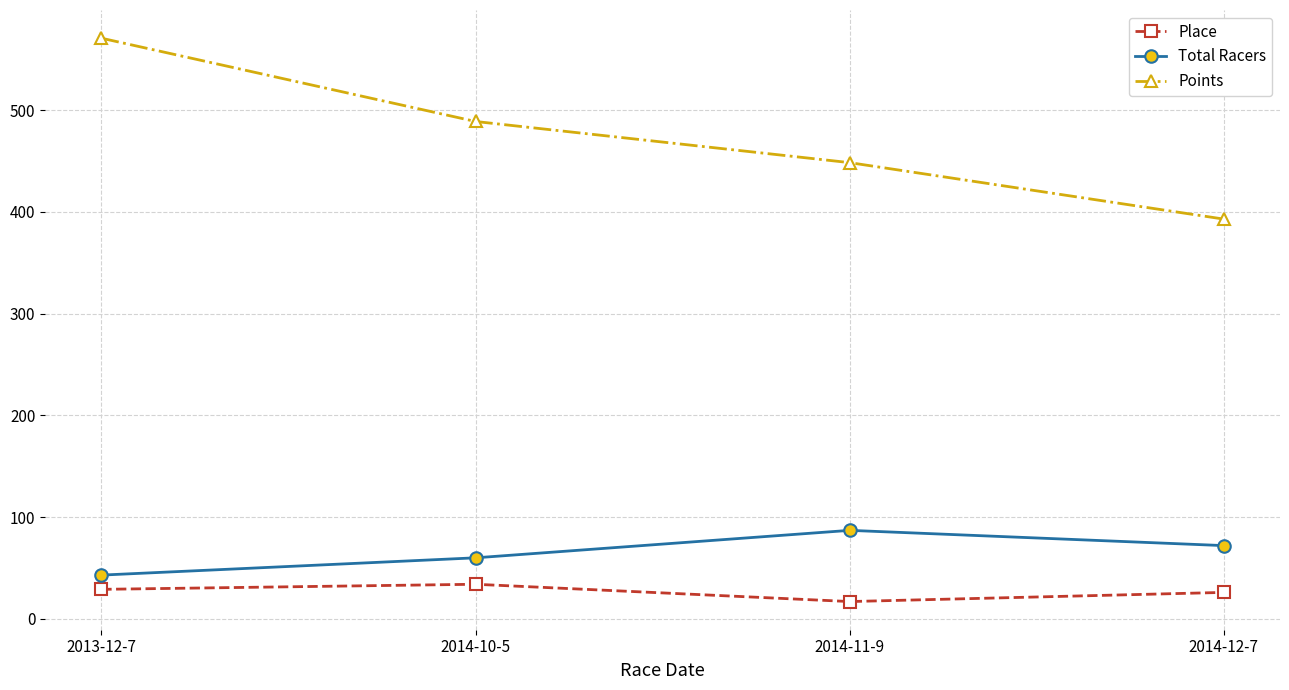

What is the approximate value of Points at 2014-11-9?

448.5